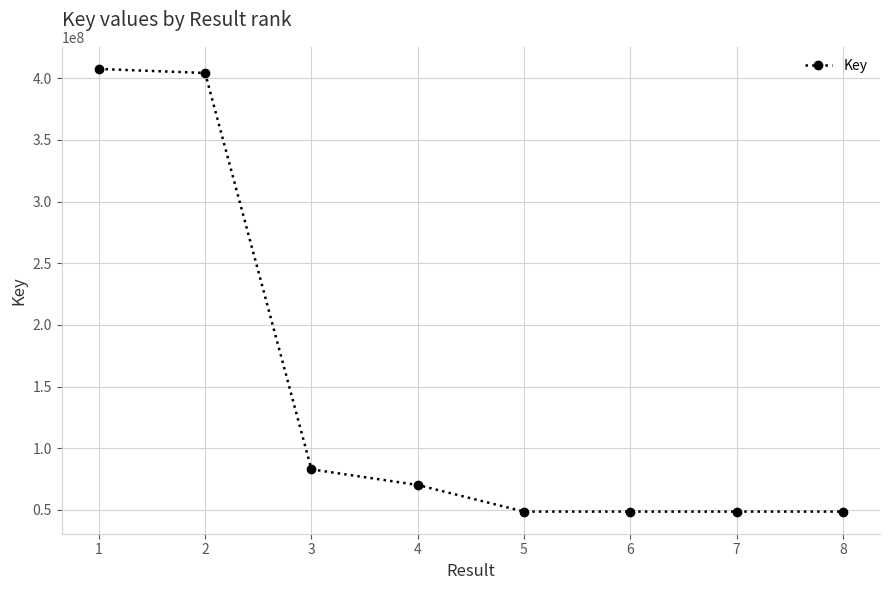

What is the difference between the second highest and second lowest values?

355658495